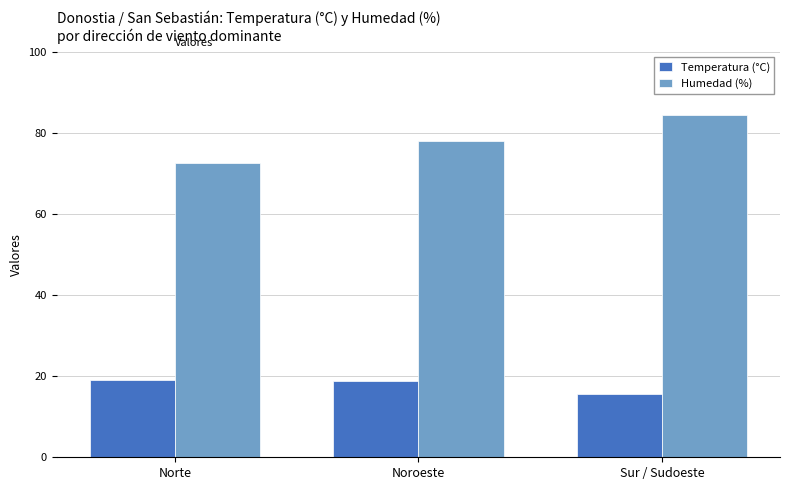

What is the difference between the second highest and minimum values in the Humedad (%) series?

5.5